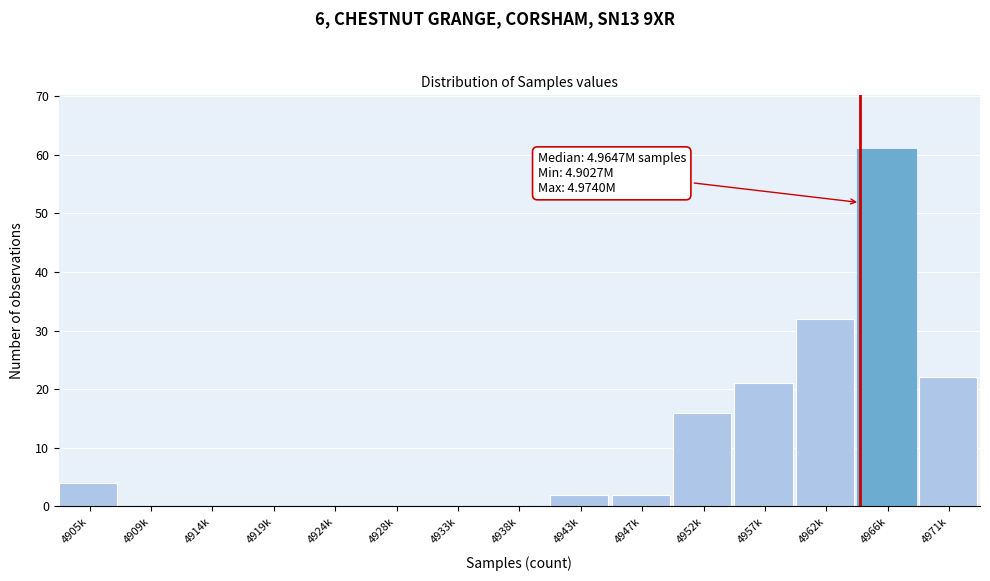

Reading right to left, what are all the values shown in this chart?

4971k=22	4966k=61	4962k=32	4957k=21	4952k=16	4947k=2	4943k=2	4938k=0	4933k=0	4928k=0	4924k=0	4919k=0	4914k=0	4909k=0	4905k=4